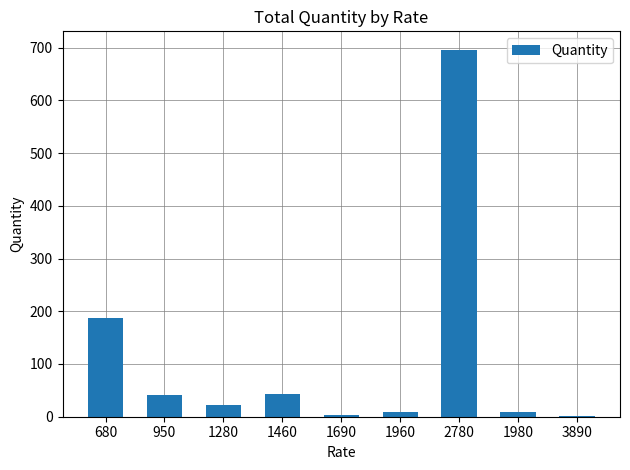

Where is the data nearest to the value 349?

680